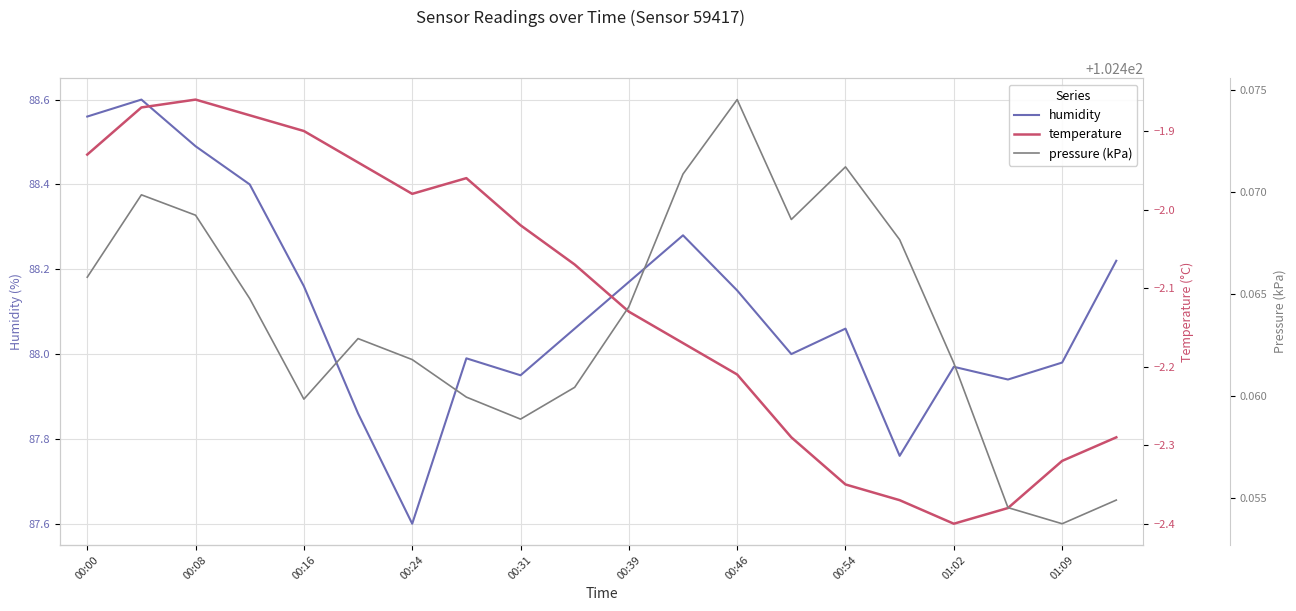

The humidity series shows 36.6 at 00:31. True or false?

False